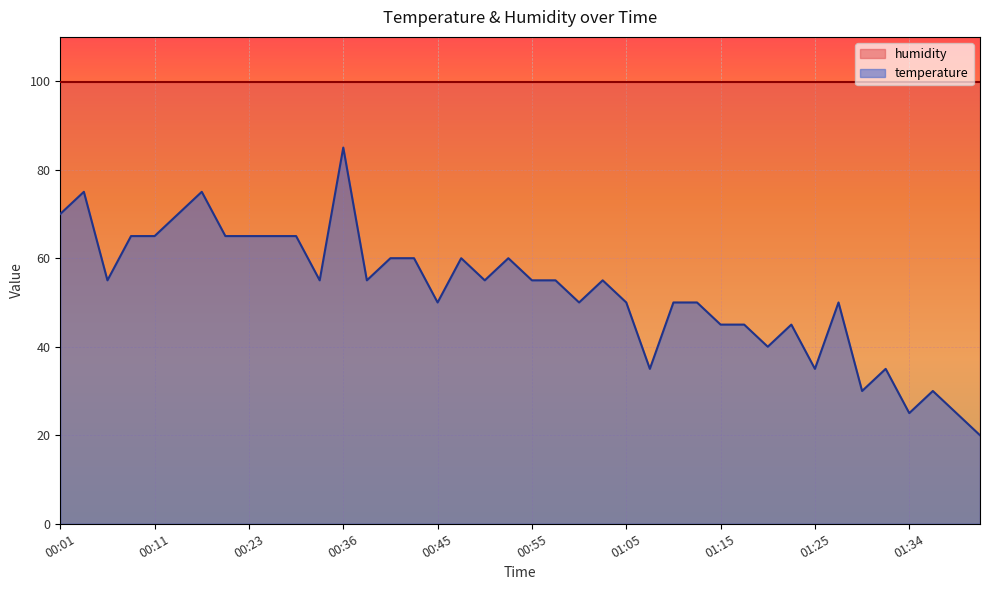

Rank the categories by value from highest to lowest.

00:36, 00:04, 00:16, 00:01, 00:13, 00:09, 00:11, 00:21, 00:23, 00:26, 00:28, 00:40, 00:43, 00:48, 00:53, 00:06, 00:31, 00:38, 00:50, 00:55, 00:58, 01:03, 00:45, 01:00, 01:05, 01:10, 01:12, 01:27, 01:15, 01:17, 01:22, 01:20, 01:07, 01:25, 01:32, 01:30, 01:37, 01:34, 01:39, 01:42